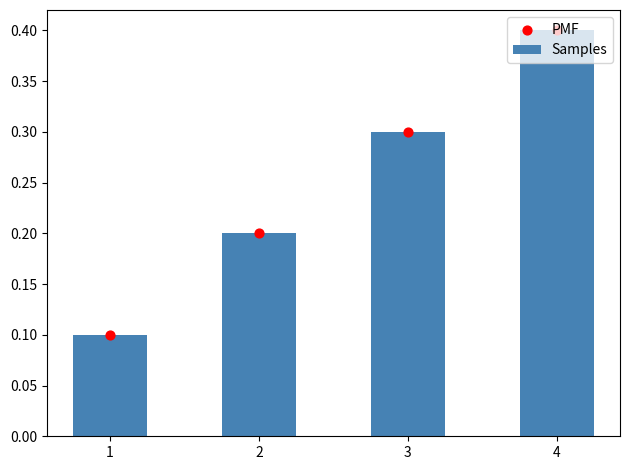

At how many categories does at least one series exceed 0?

4